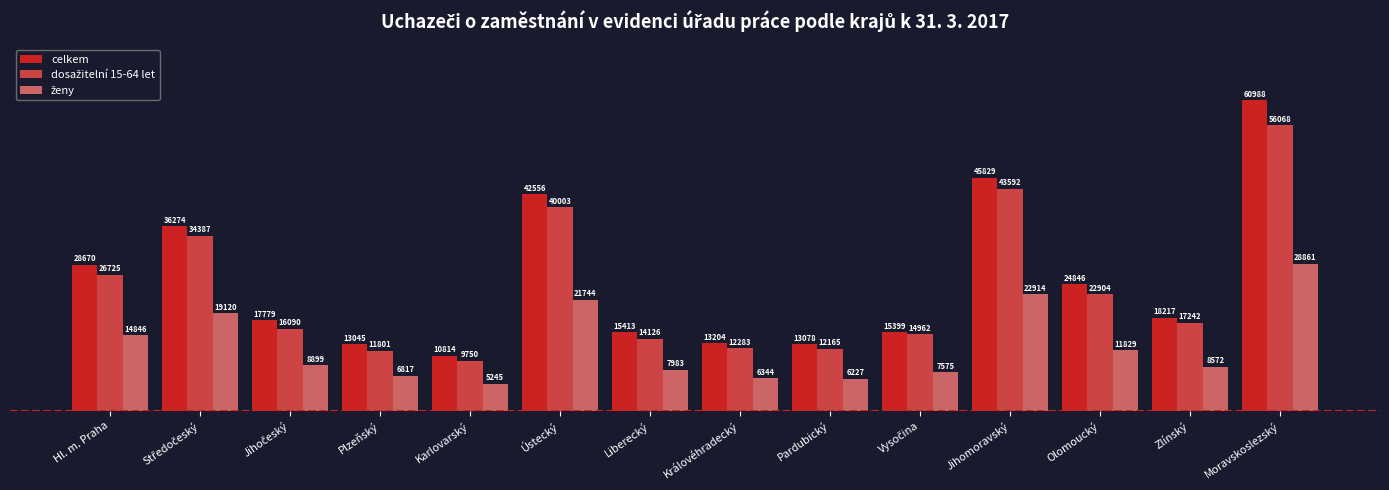

At which label does celkem first exceed 18217?

Hl. m. Praha